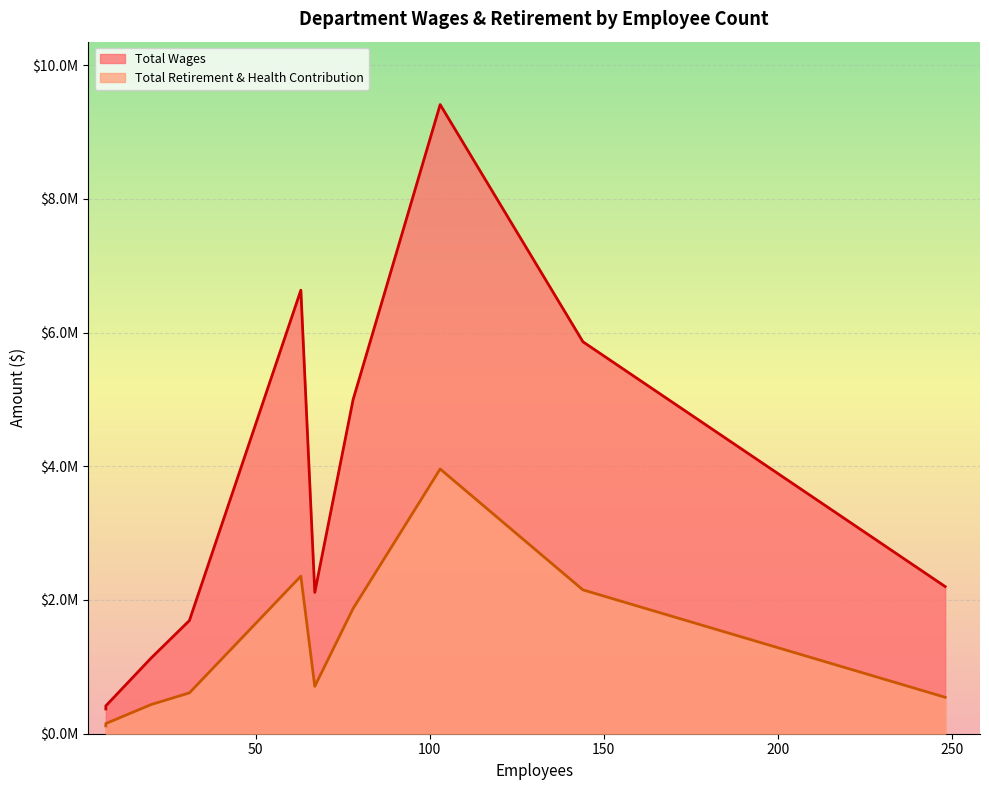

At how many categories does at least one series exceed 3809382?

4